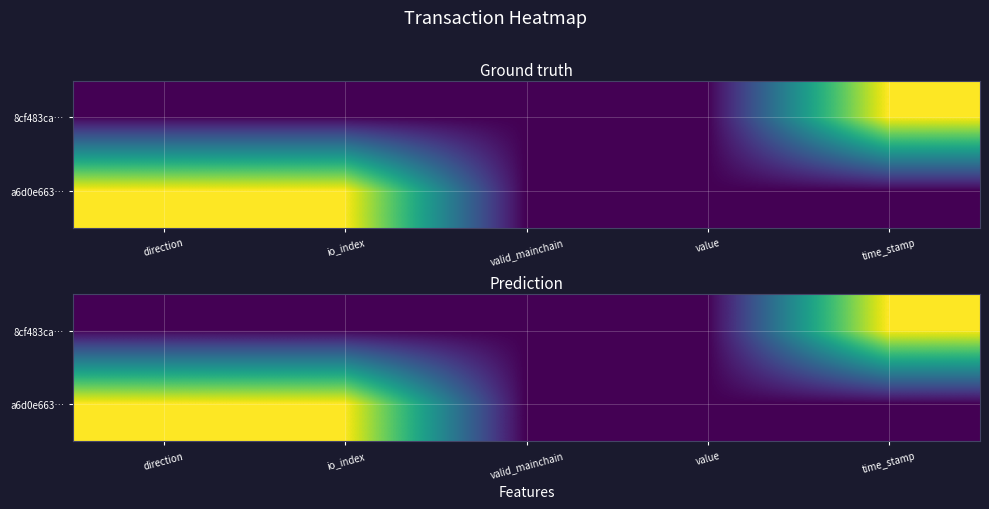

At how many categories does at least one series exceed 0?

5